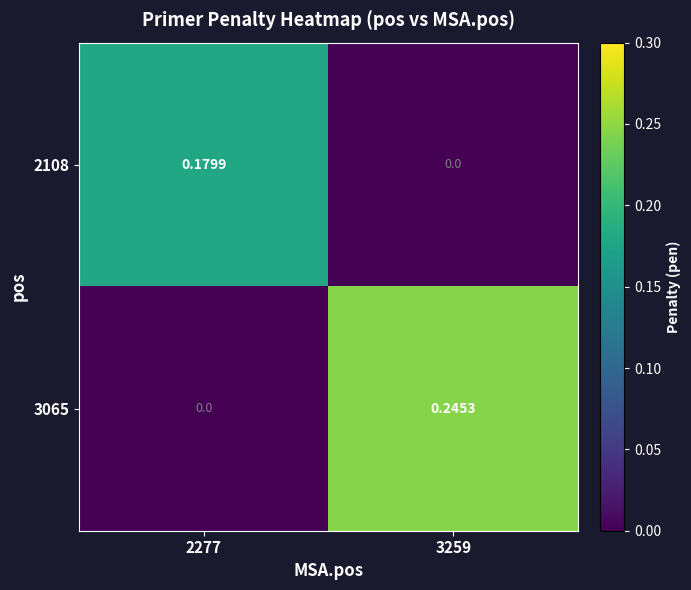

Which series has the largest total across all categories?

3065